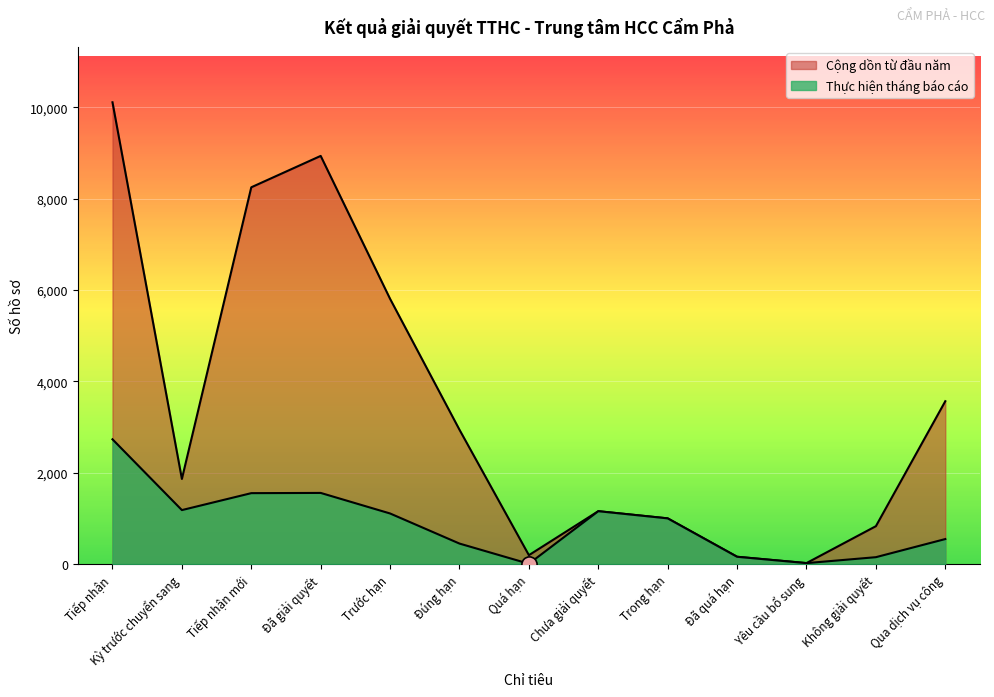

What are all the series names shown in the legend?

Thực hiện tháng báo cáo, Cộng dồn từ đầu năm